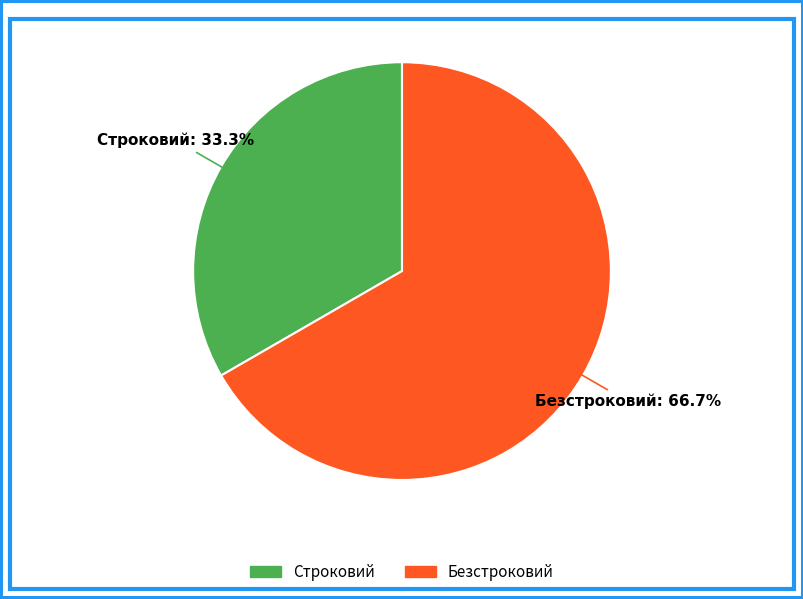

What is the ratio of the value at Строковий to the value at Безстроковий?

0.5